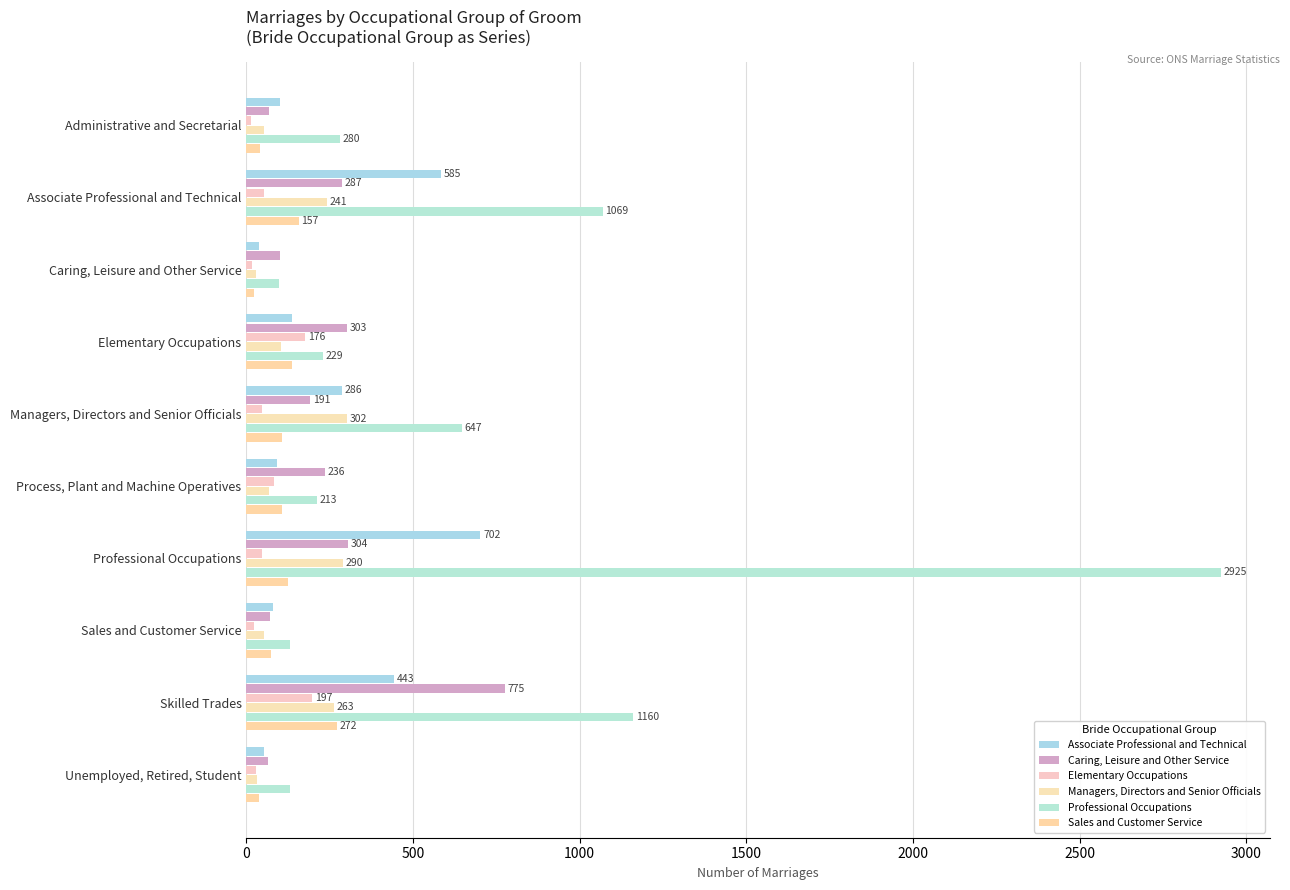

How many categories are shown in the chart?

10